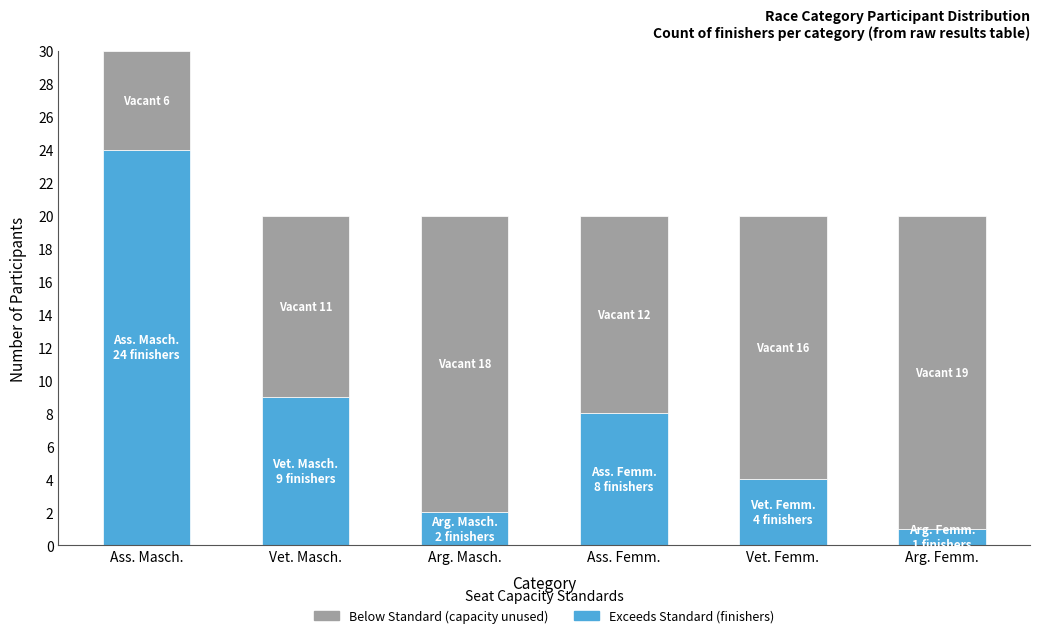

At which category is the sum across all series the highest?

Ass. Masch.